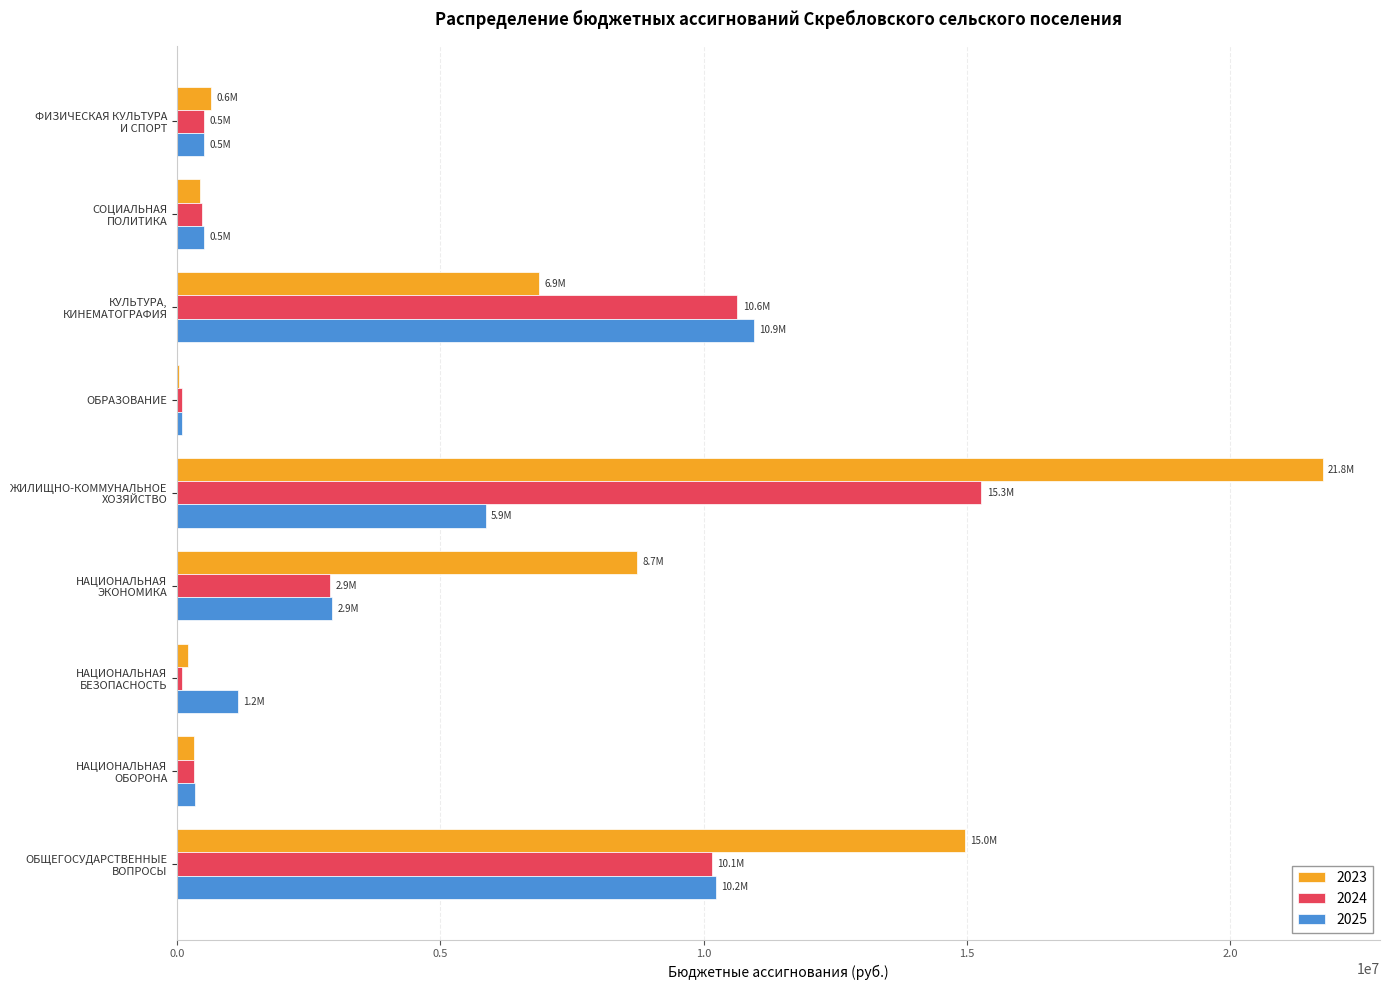

Which series has the largest total across all categories?

2023